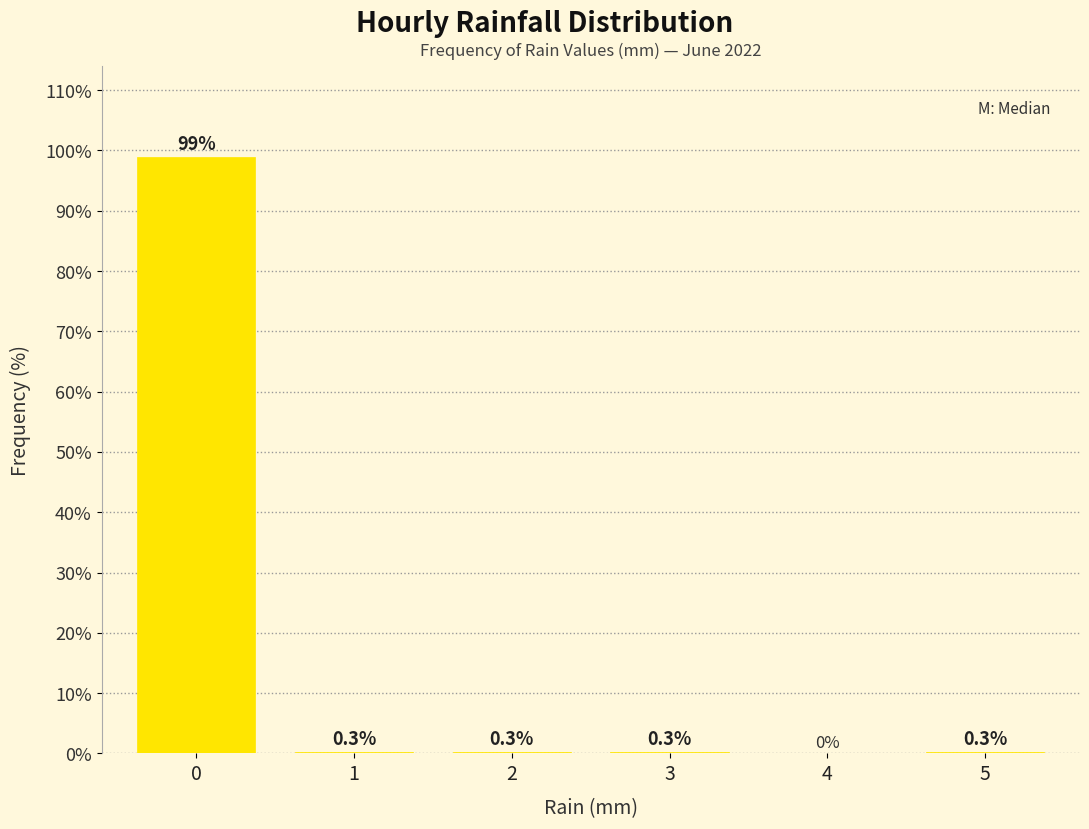

Reading left to right, extract all data points from this chart.

0=99.0	1=0.3	2=0.3	3=0.3	4=0.0	5=0.3